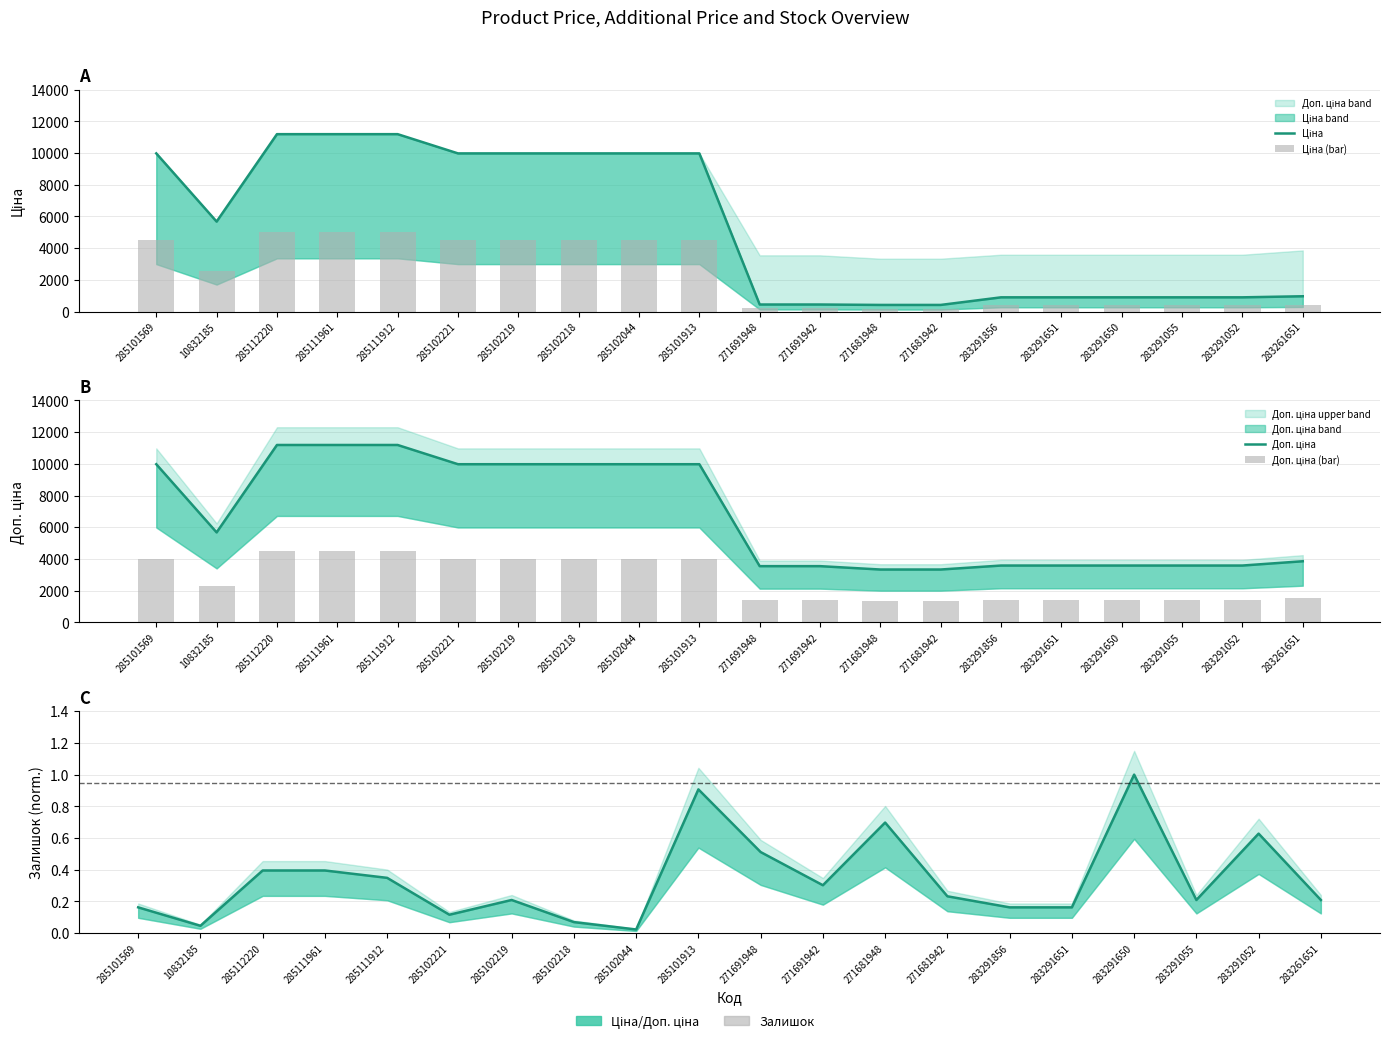

What is the difference between the maximum and minimum values in the Залишок (norm) series?

1.0